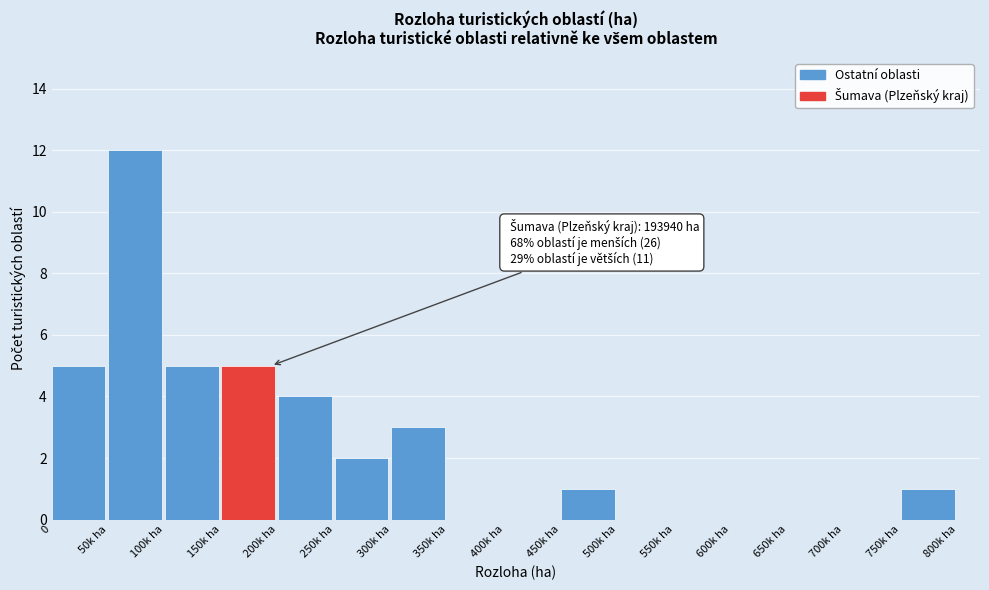

Reading right to left, what are all the values shown in this chart?

750k ha=1	700k ha=0	650k ha=0	600k ha=0	550k ha=0	500k ha=0	450k ha=1	400k ha=0	350k ha=0	300k ha=3	250k ha=2	200k ha=4	150k ha=5	100k ha=5	50k ha=12	0=5